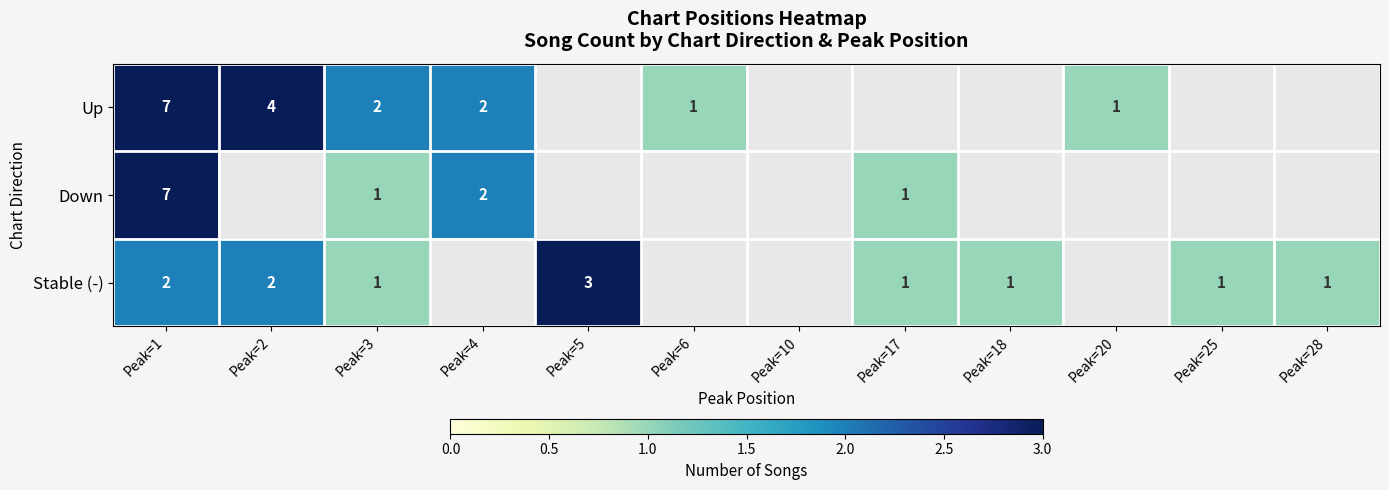

Count the number of categories in the chart.

12